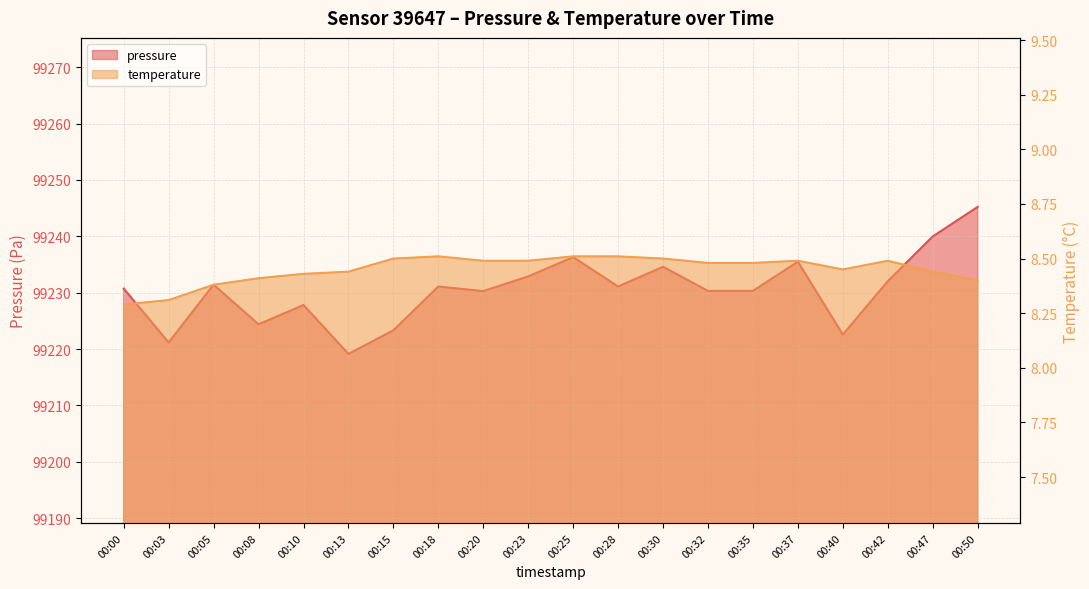

Rank the series at 00:32 from highest to lowest value.

pressure, temperature